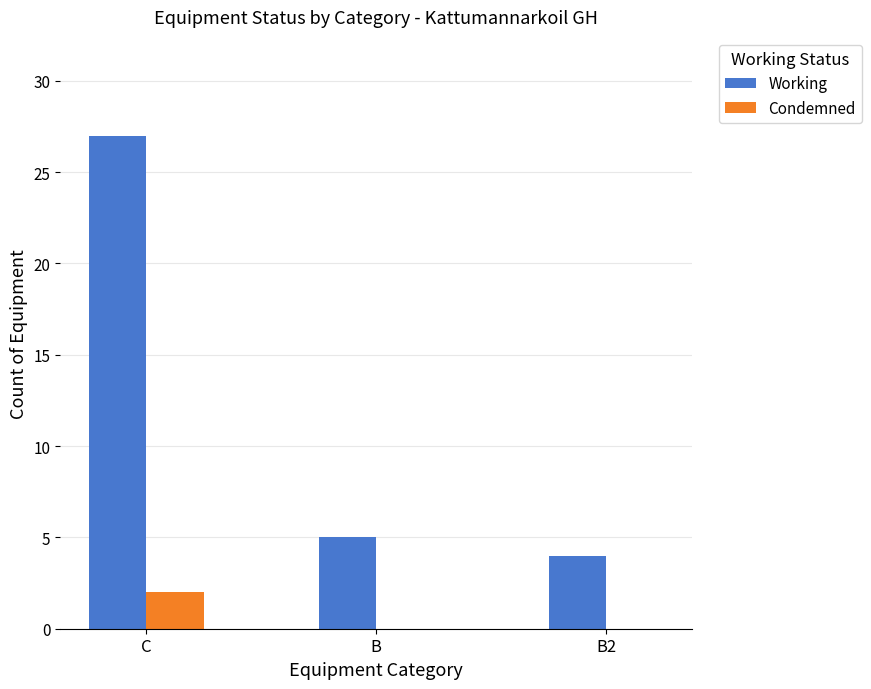

How many data points does each series have?

3